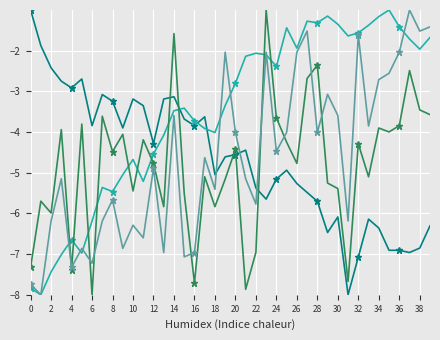

What is the minimum value shown in the chart?

-8.0